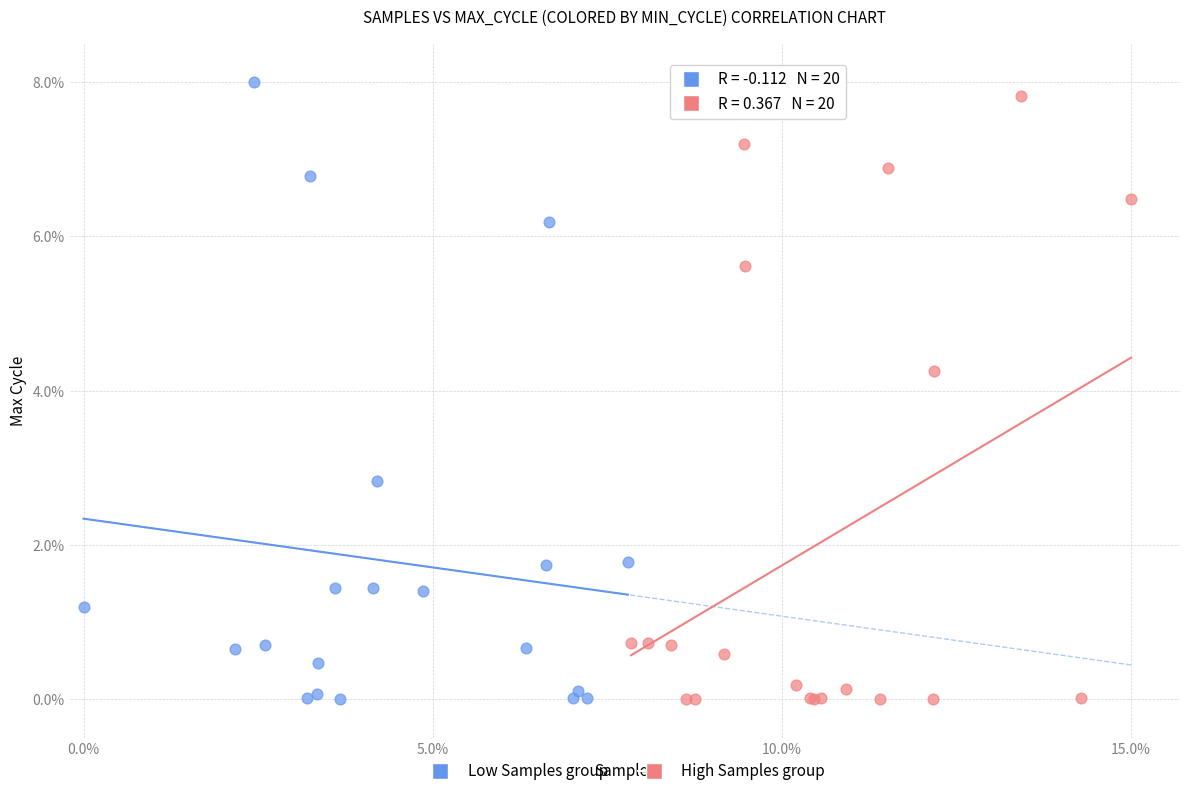

What are all the series names shown in the legend?

Low Samples group, High Samples group